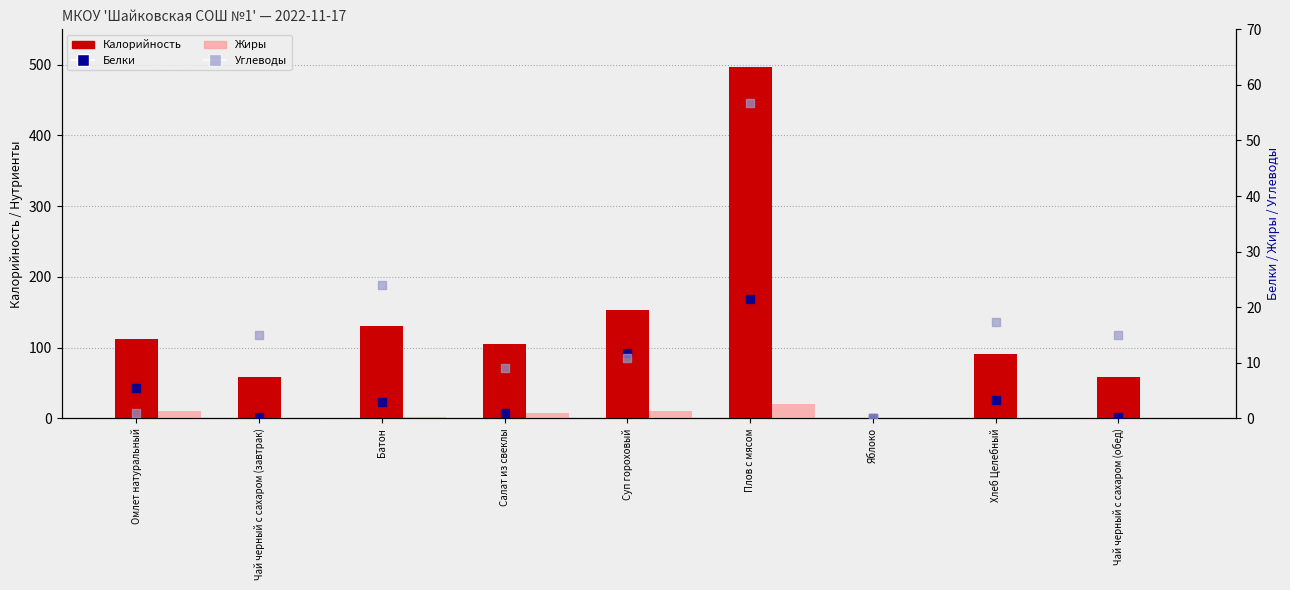

Which series contains the highest Y value?

Калорийность